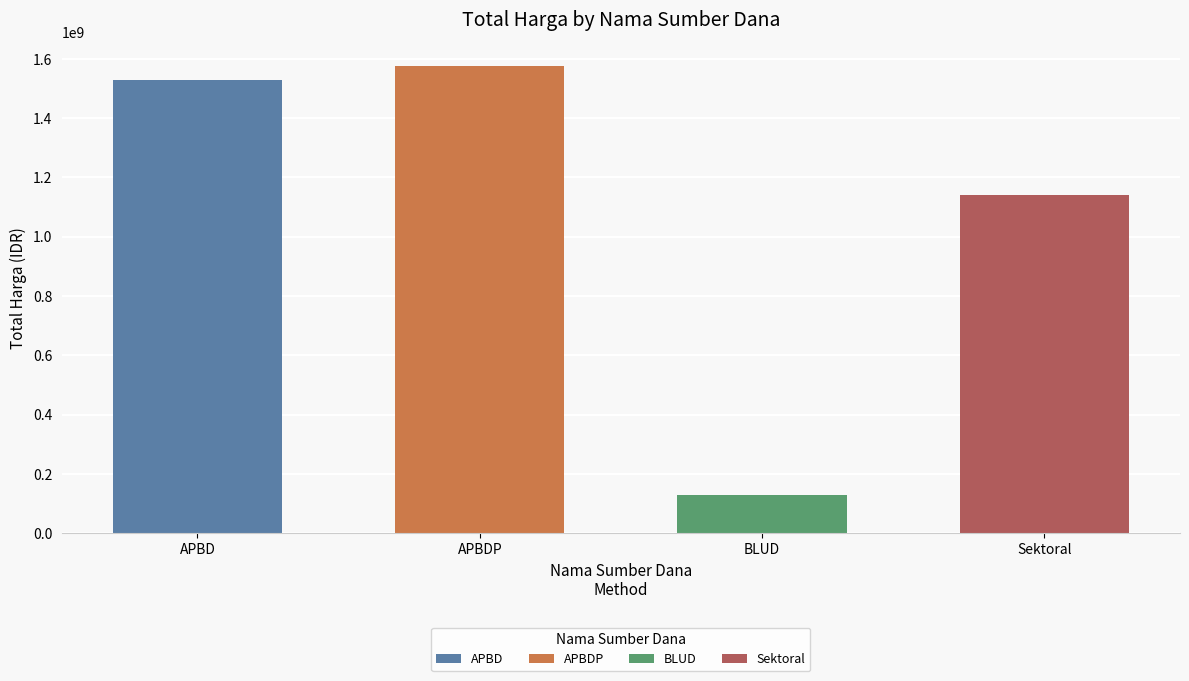

The value of APBDP at APBD is 401073337. True or false?

False